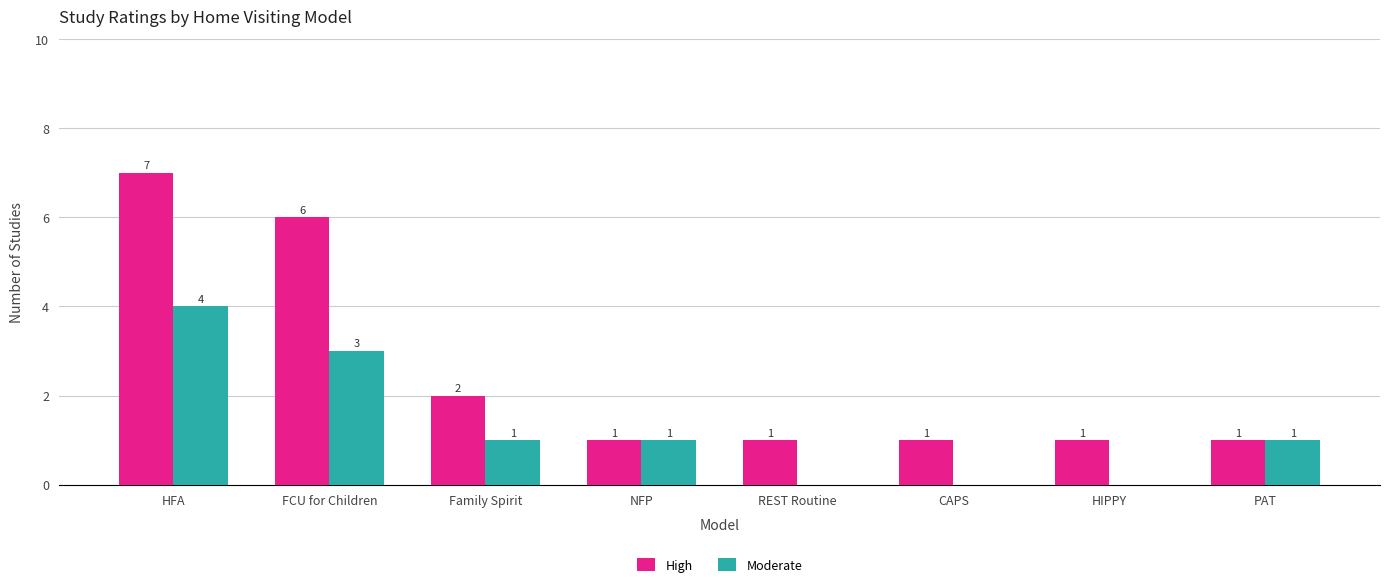

Which category has the highest value across all series?

HFA